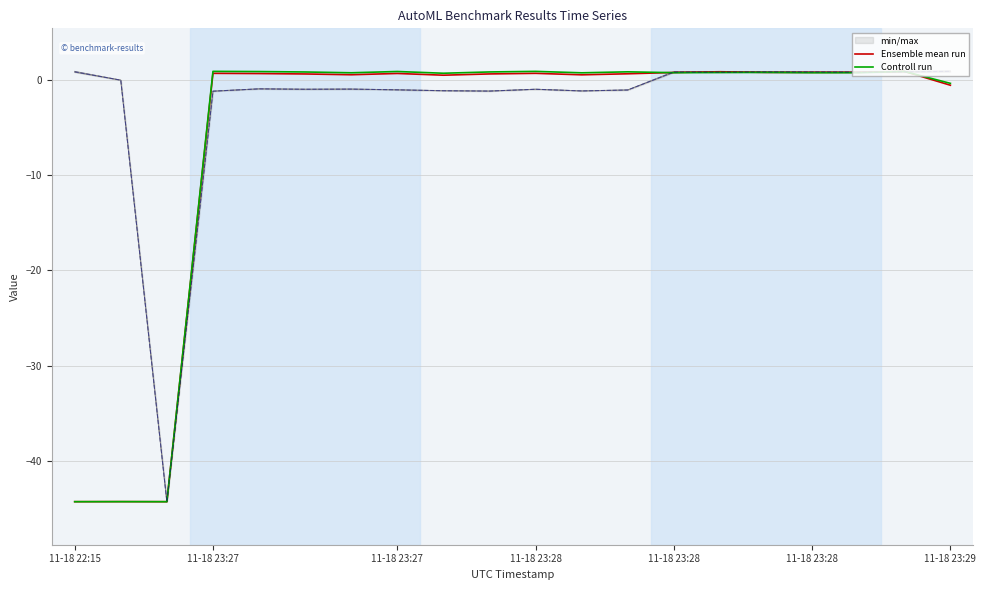

Which series has the largest range (max minus min)?

Ensemble mean run